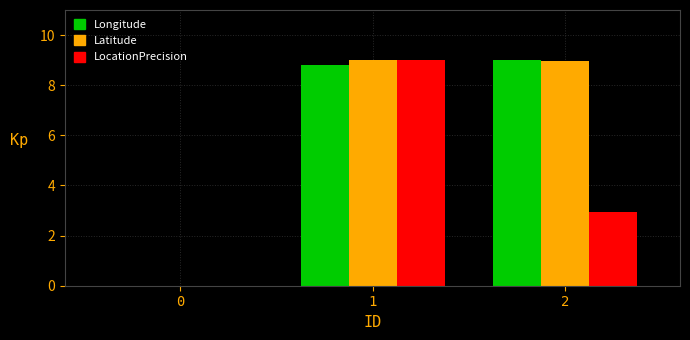

Reading right to left, transcribe all the data shown in this chart.

Longitude: 2=9.0	1=8.8	0=0.0
Latitude: 2=8.9	1=9.0	0=0.0
LocationPrecision: 2=2.9	1=9.0	0=0.0